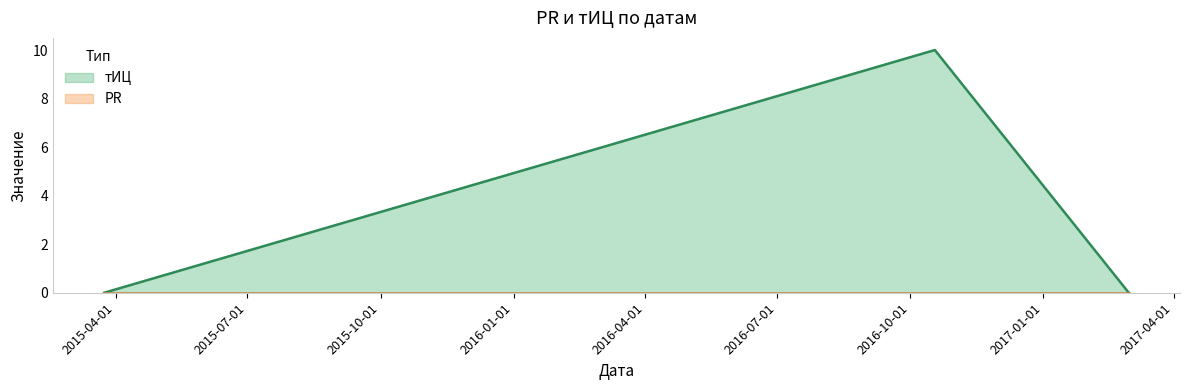

Does the chart have visible grid lines?

No